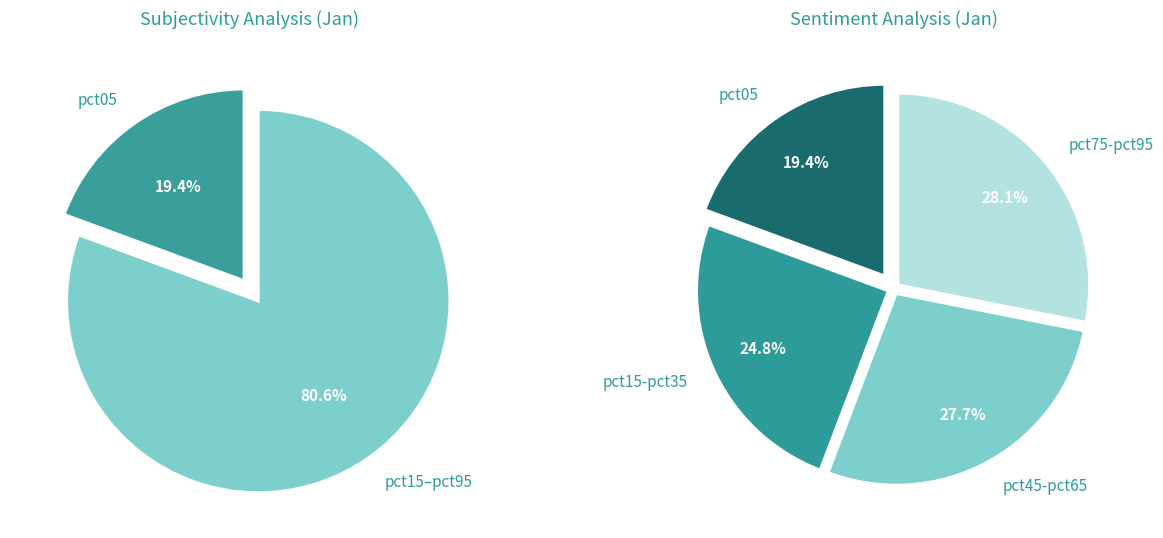

Does any single category account for the majority?

No